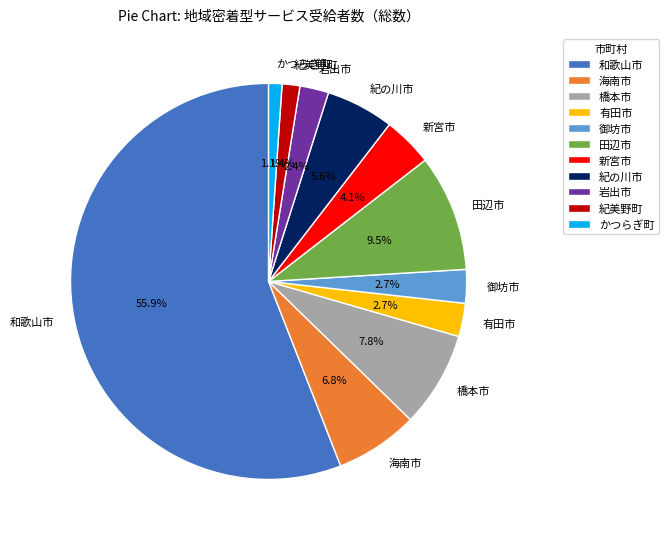

To the nearest percent, what is the average slice percentage?

9%